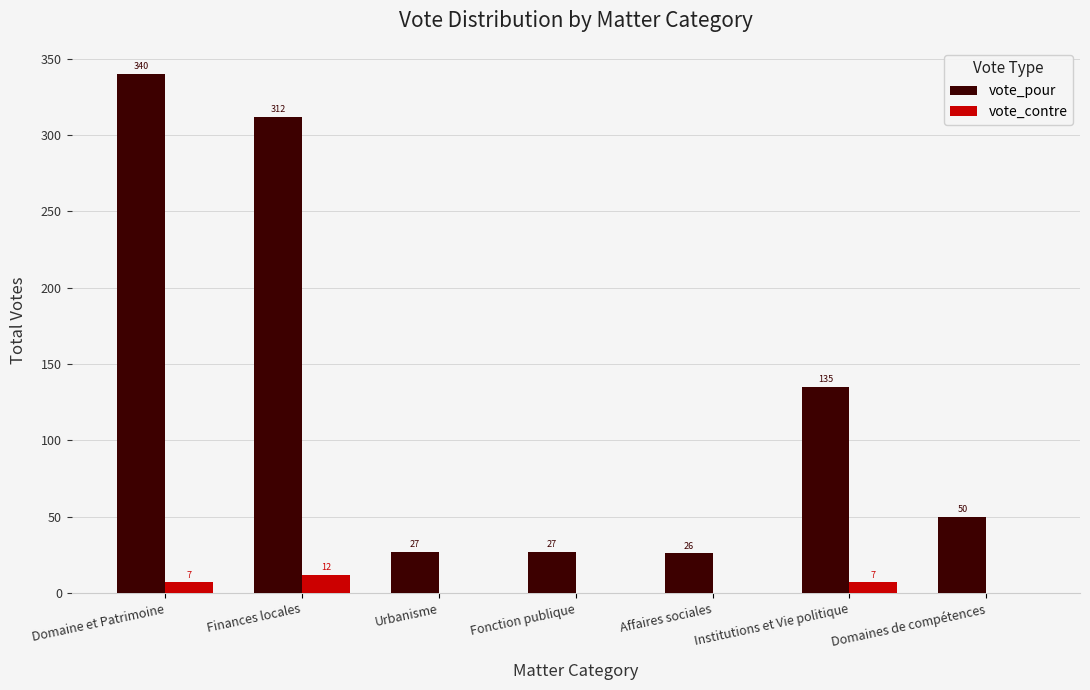

The vote_contre series shows 12 at Finances locales. True or false?

True